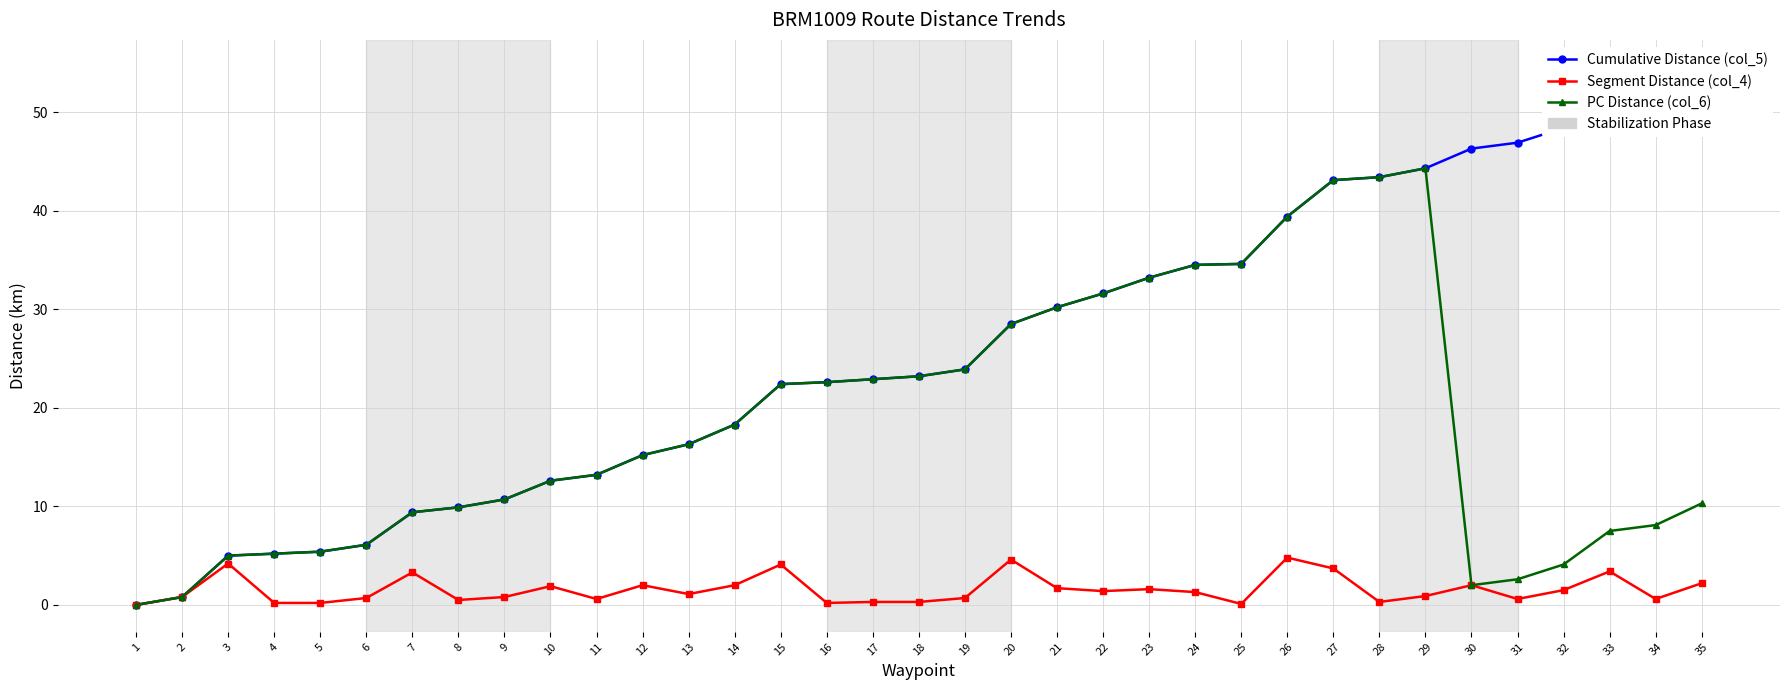

True or false: PC Distance (col_6) and Segment Distance (col_4) intersect in this chart.

False